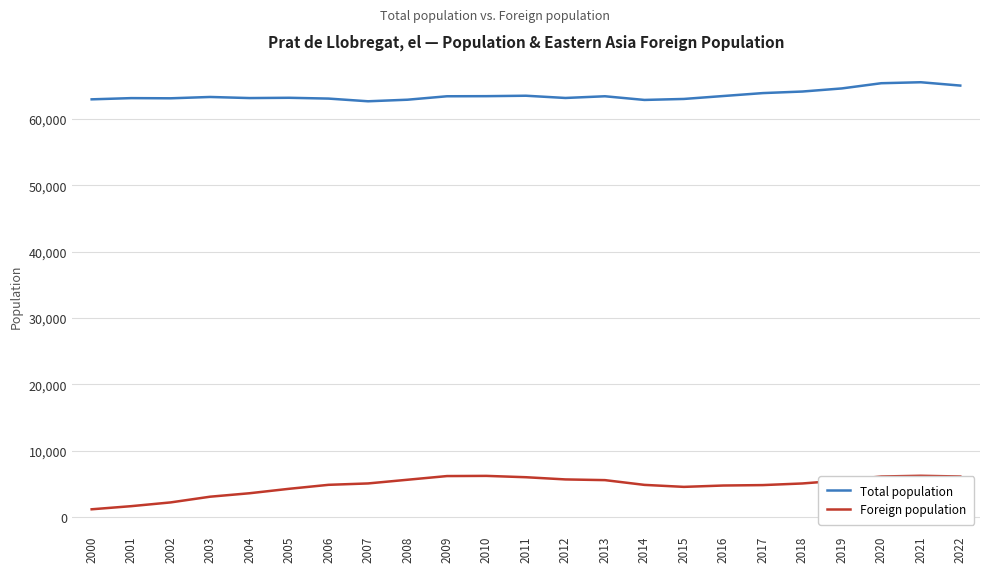

True or false: Total population and Foreign population intersect in this chart.

False